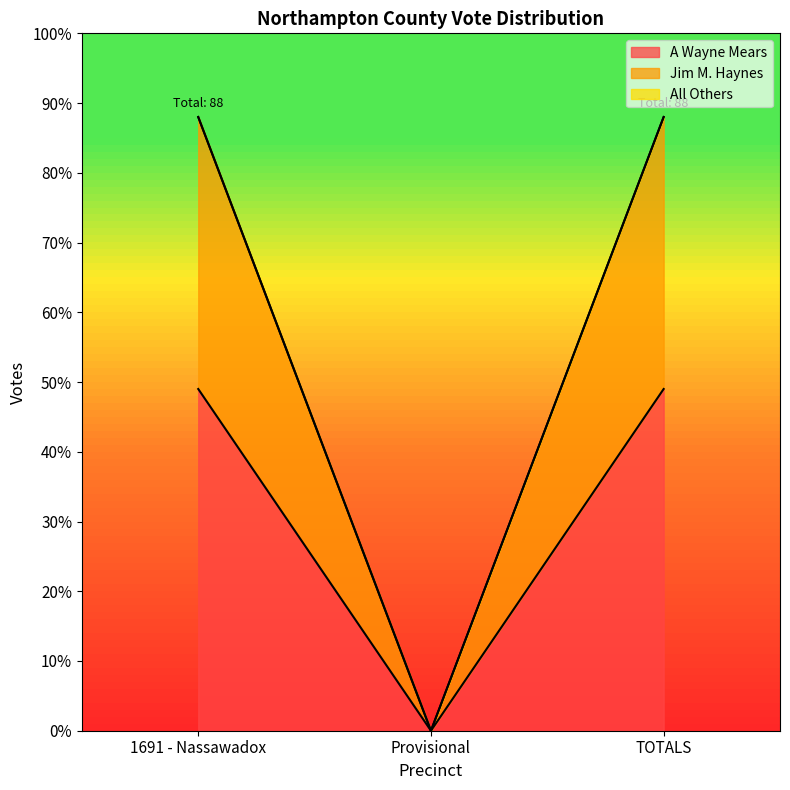

At which category is the sum across all series the highest?

1691 - Nassawadox